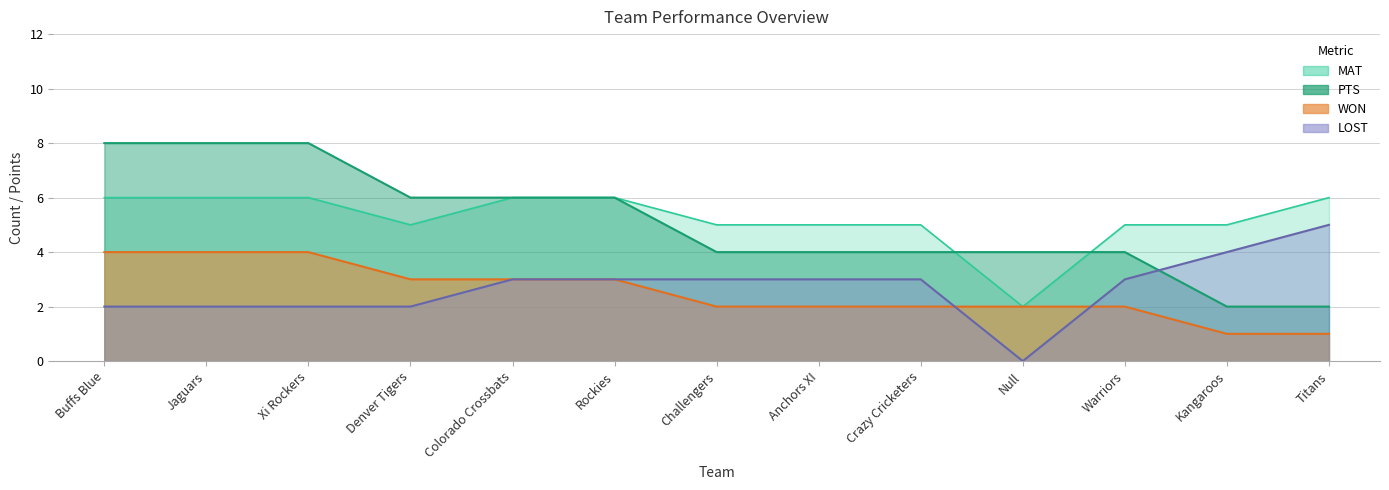

True or false: MAT and PTS cross at least once.

False